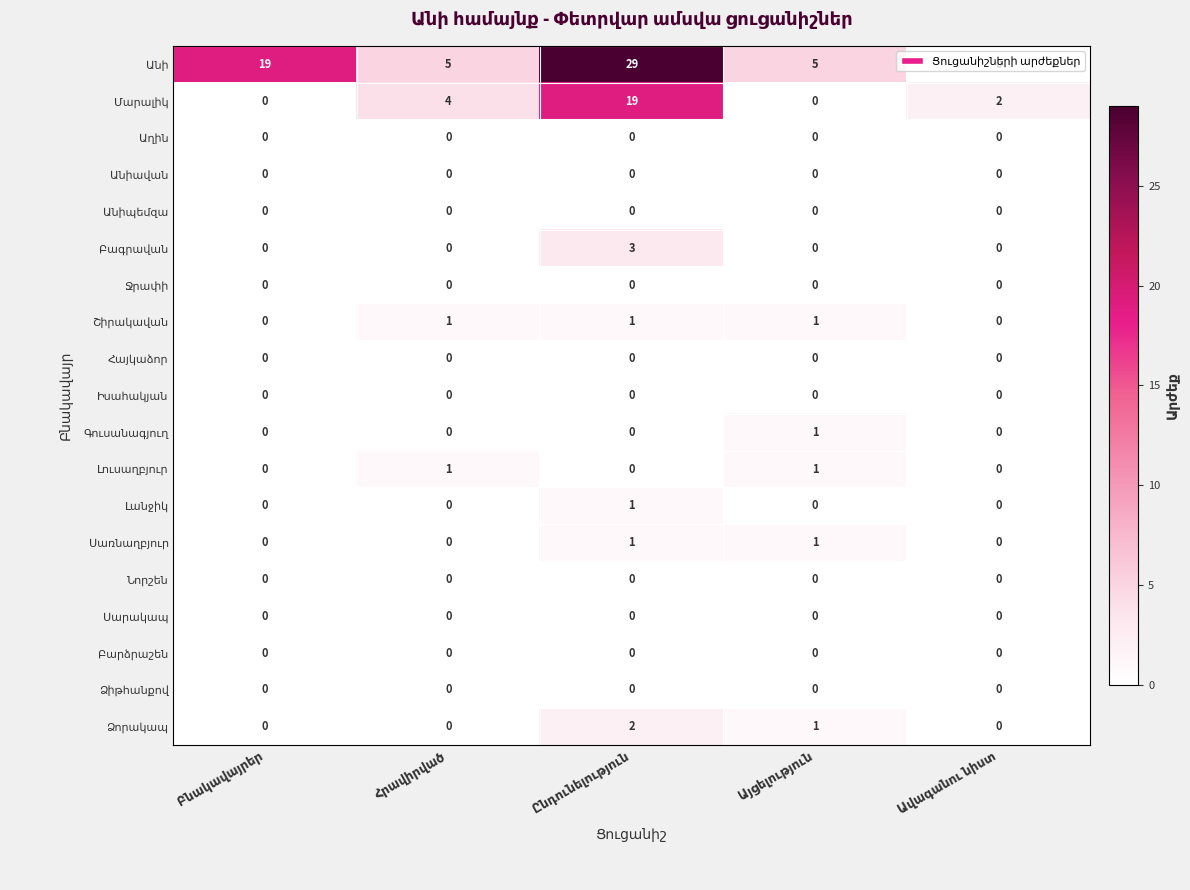

What is the maximum value shown in the chart?

29